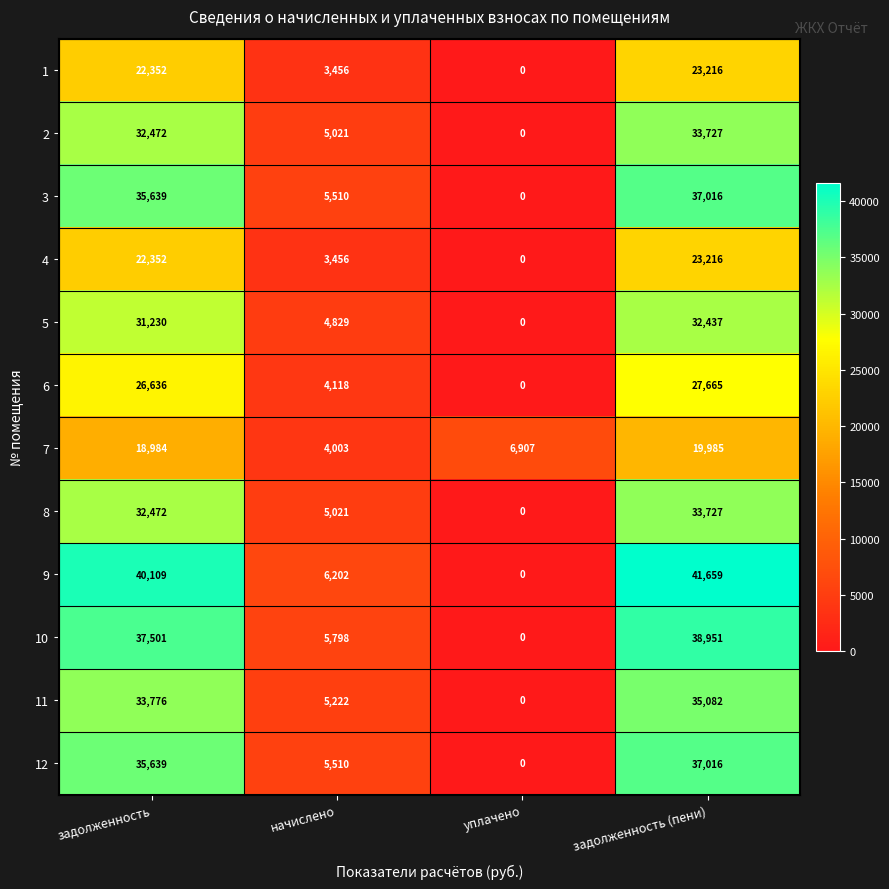

Which series has the widest spread of values?

9